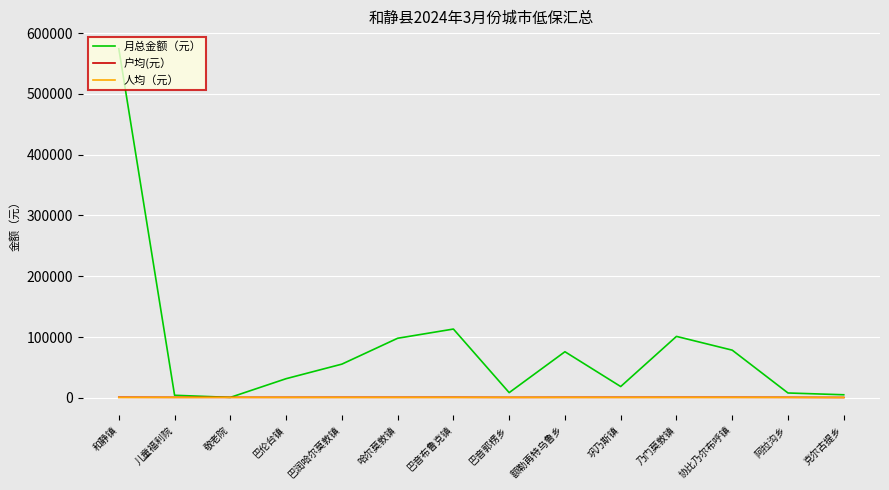

In 人均（元）, how many points are higher than both neighbors (excluding endpoints)?

4